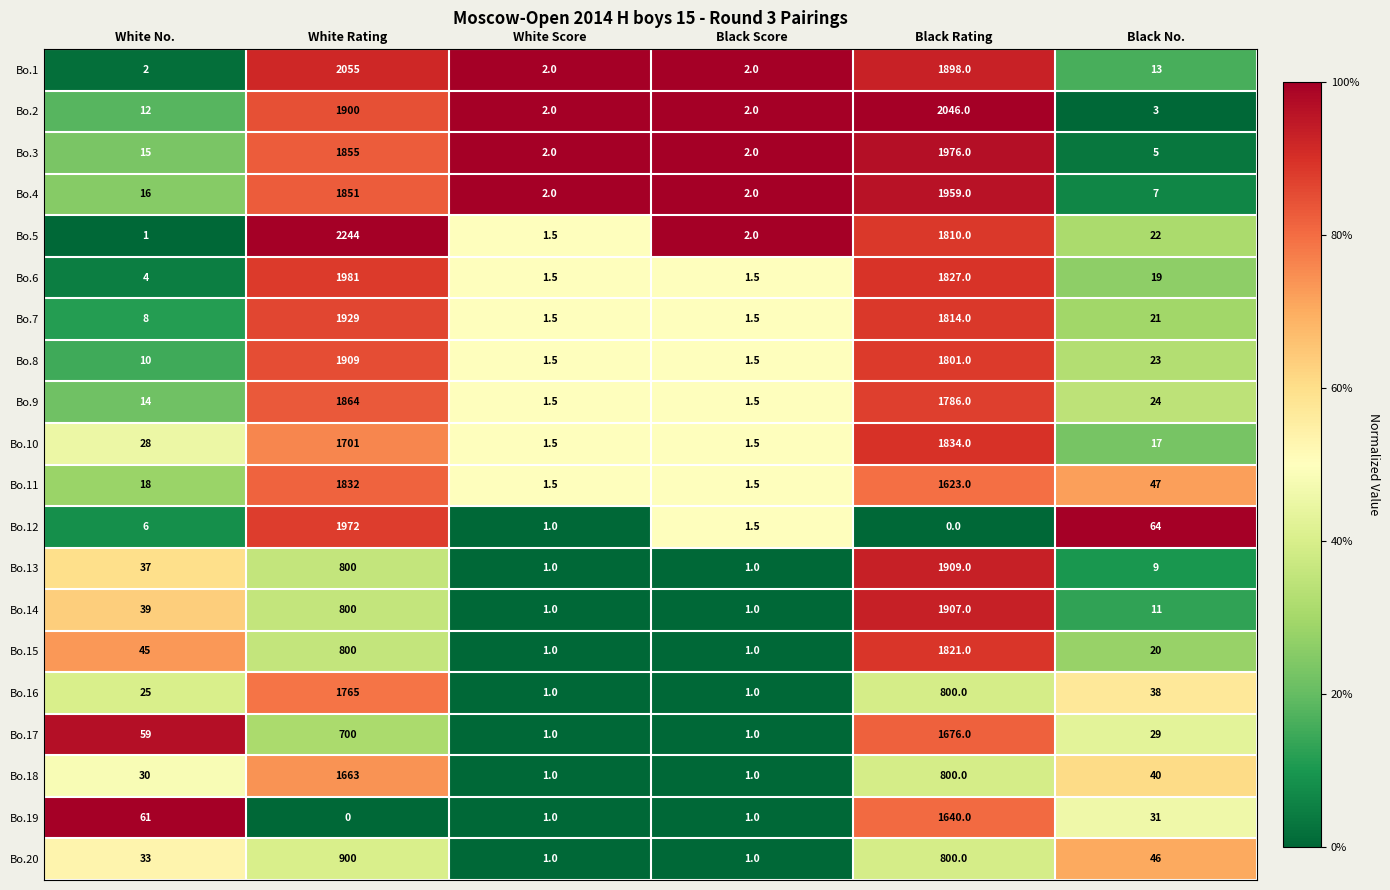

Read the Bo.9 value at Black Rating.

1786.0